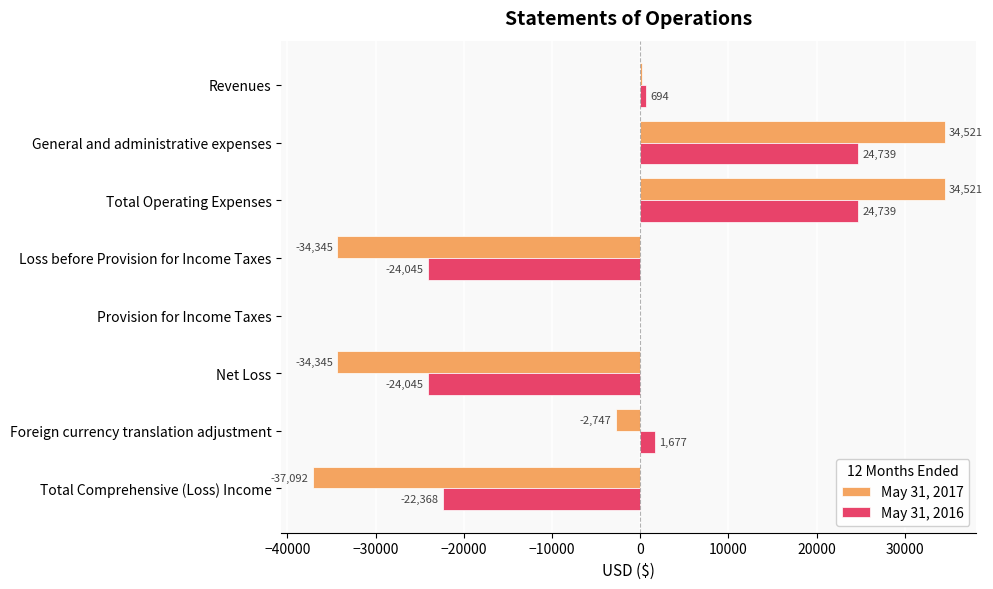

The value of May 31, 2017 at Net Loss is -23399. True or false?

False